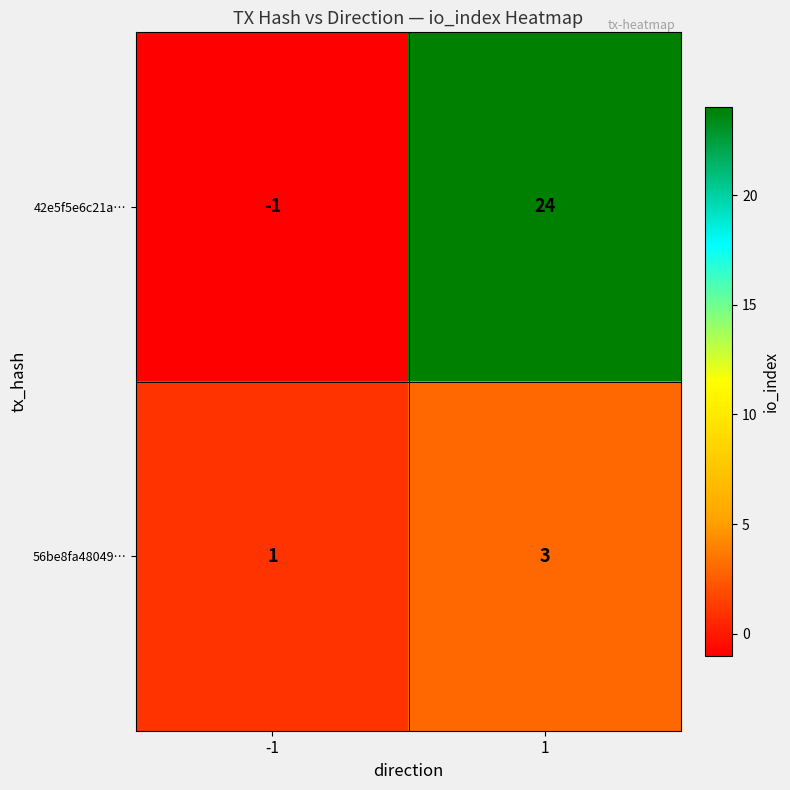

How many categories are shown in the chart?

2